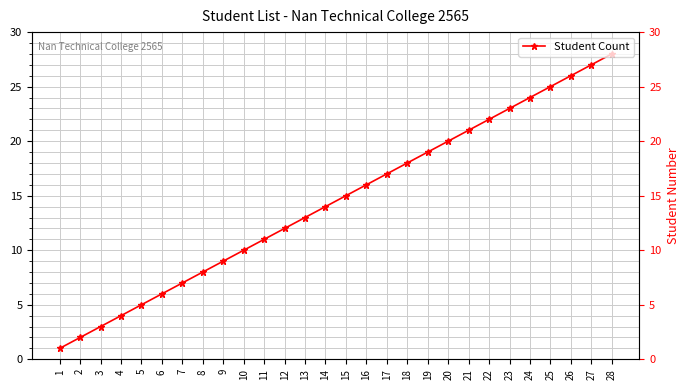

Does the chart display data point markers on the line(s)?

Yes